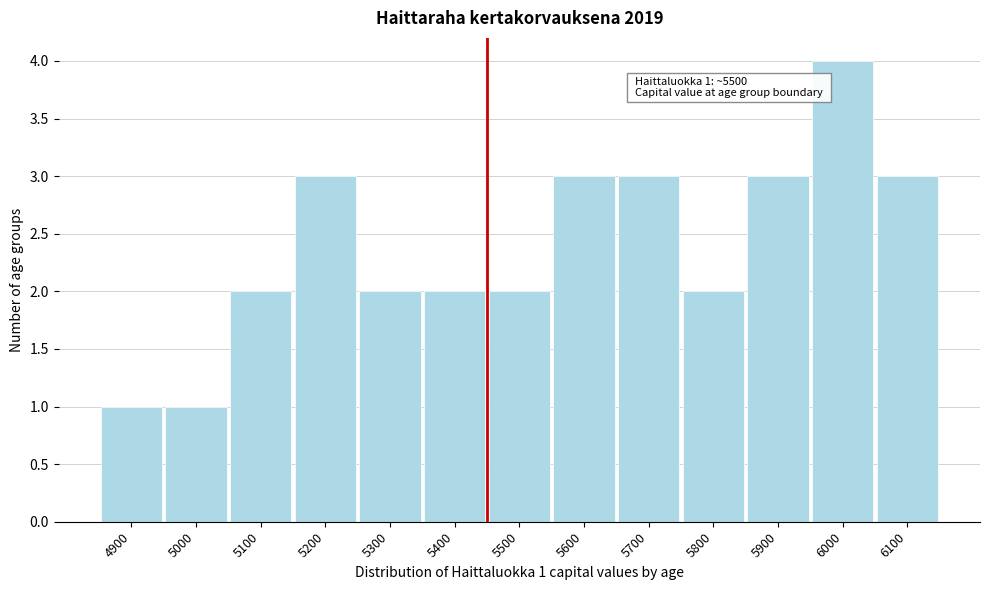

Reading left to right, list all the values displayed in this chart.

4900=1	5000=1	5100=2	5200=3	5300=2	5400=2	5500=2	5600=3	5700=3	5800=2	5900=3	6000=4	6100=3